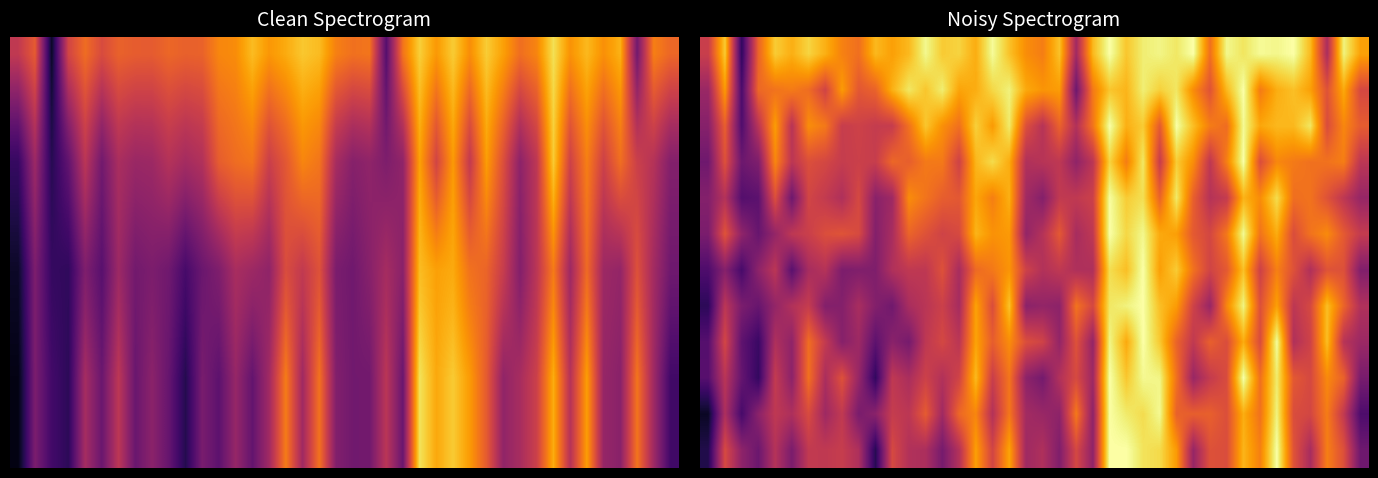

What is the minimum value shown in the chart?

0.1